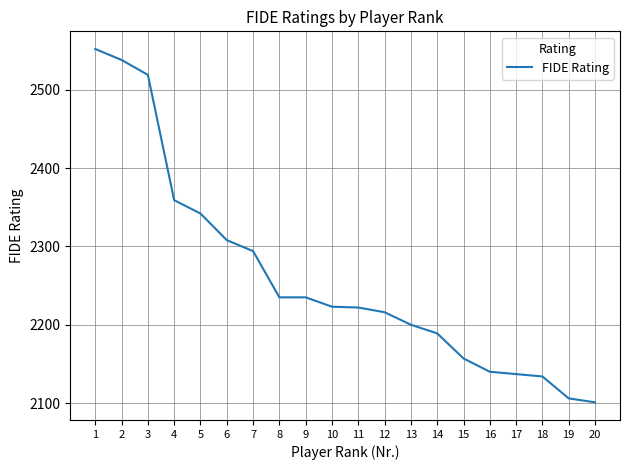

Which label corresponds to the largest value in the chart?

1